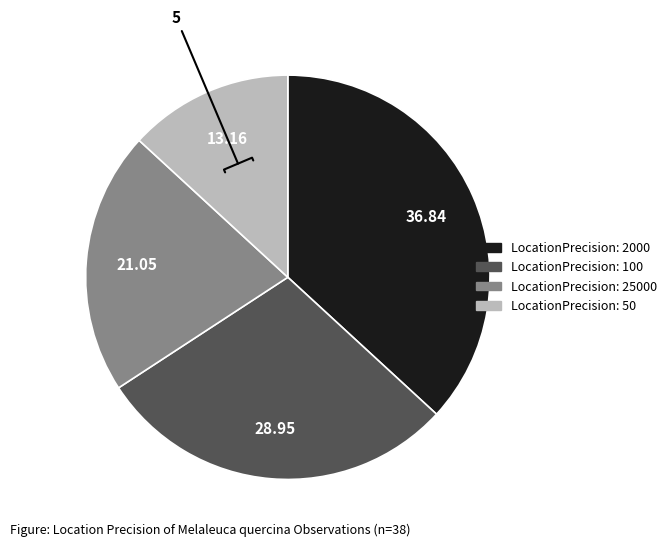

Does any single category account for the majority?

No